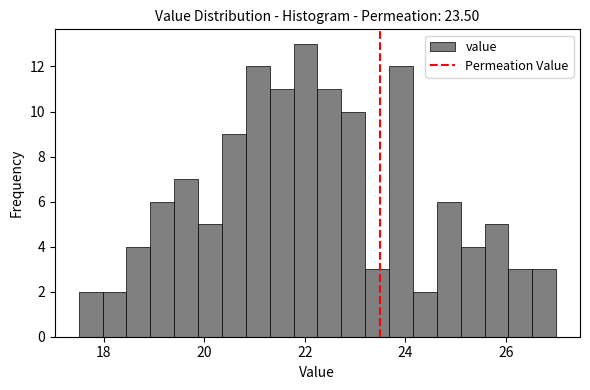

Around what value on the x-axis is the tallest bar? Give the approximate position of its centre, as read against the axis.

22.0